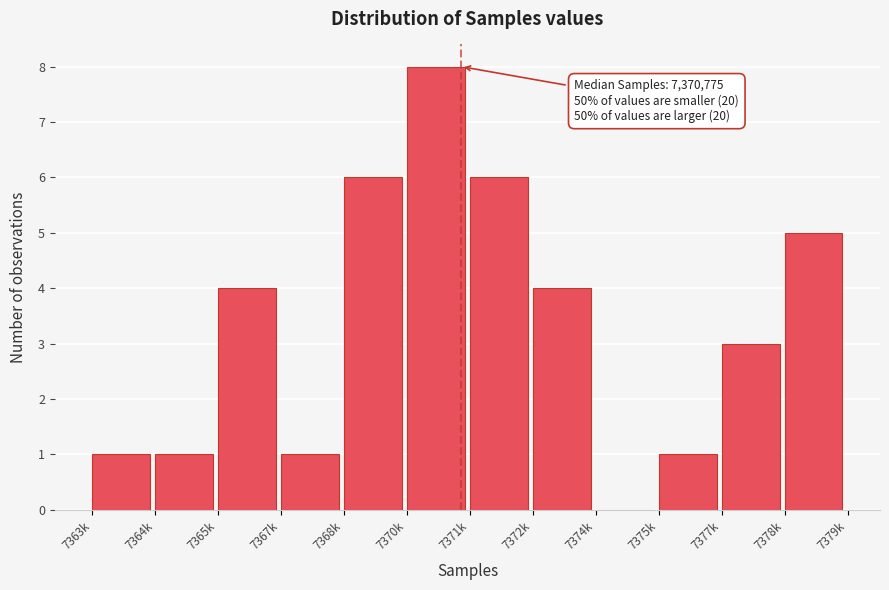

Reading right to left, what are all the values shown in this chart?

7378k=5	7377k=3	7375k=1	7374k=0	7372k=4	7371k=6	7370k=8	7368k=6	7367k=1	7365k=4	7364k=1	7363k=1